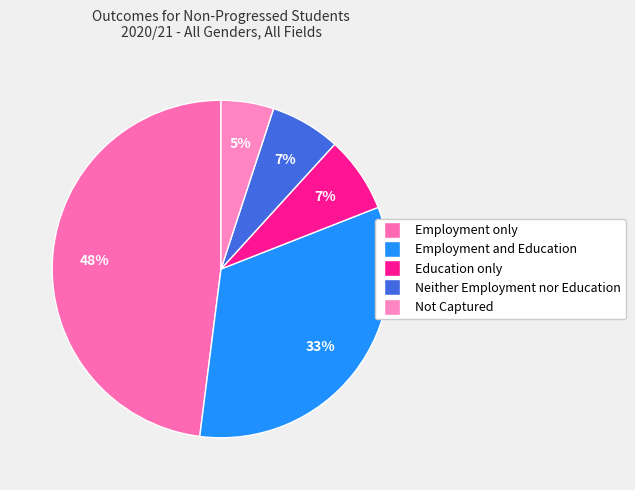

Which category has the smallest portion of the pie?

Not Captured